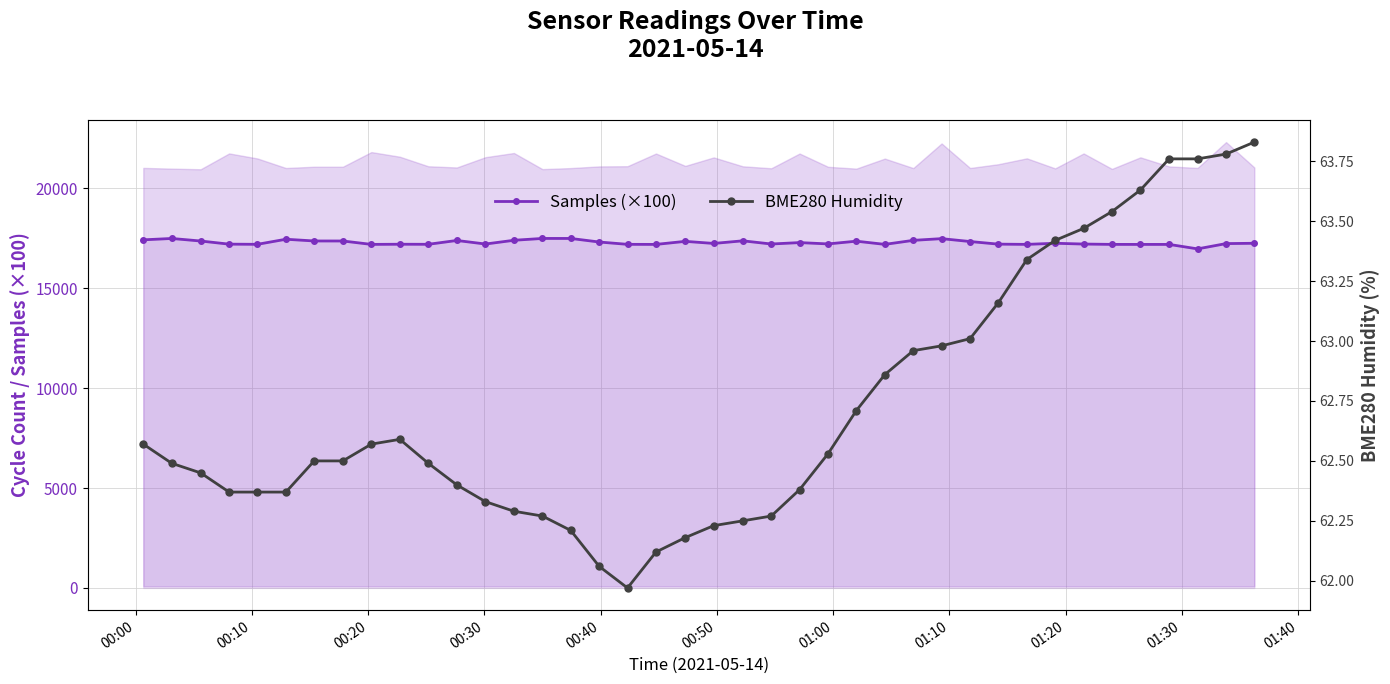

True or false: Samples (×100) has more than 2 points higher than both neighbors.

True